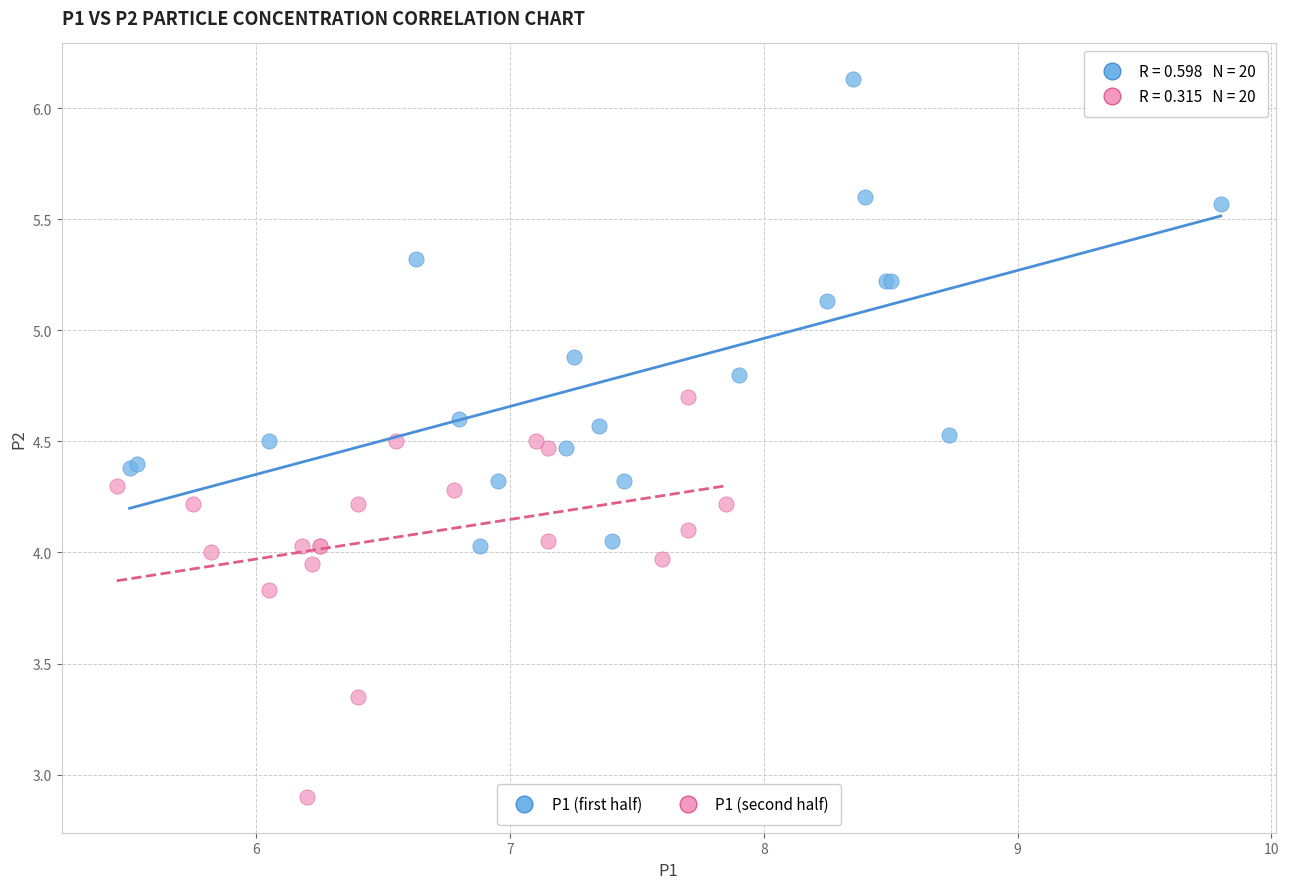

Which series reaches the minimum Y coordinate?

P1 (second half)